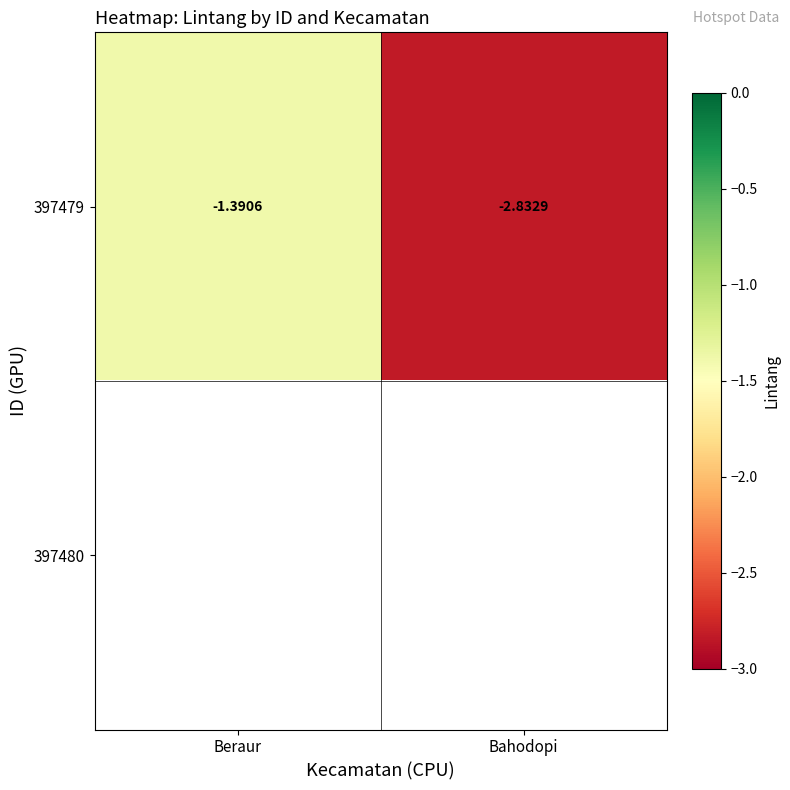

Which has a higher value, Beraur or Bahodopi?

Beraur